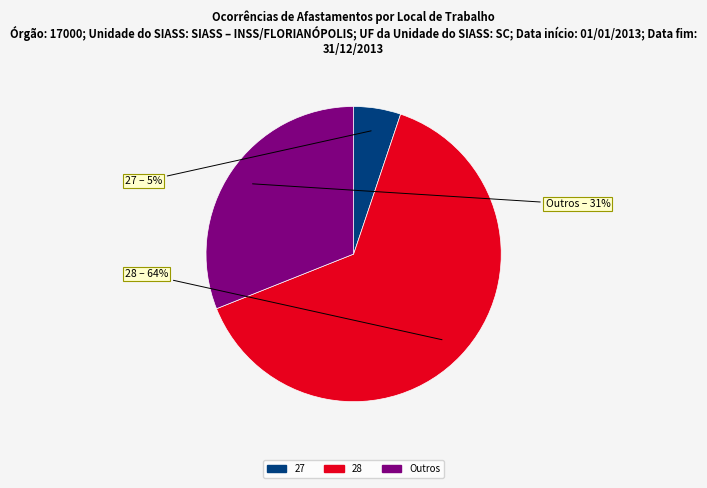

To the nearest percent, what is the average slice percentage?

33%